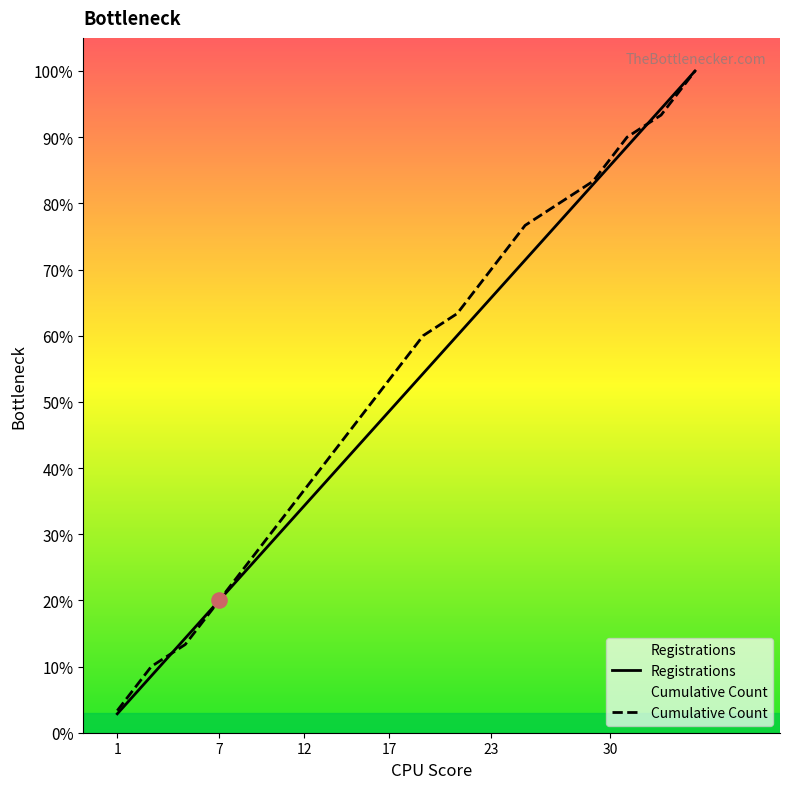

Is the value of Registrations at 2021-05-20 greater than the value of Cumulative Count at 2020-12-04?

Yes